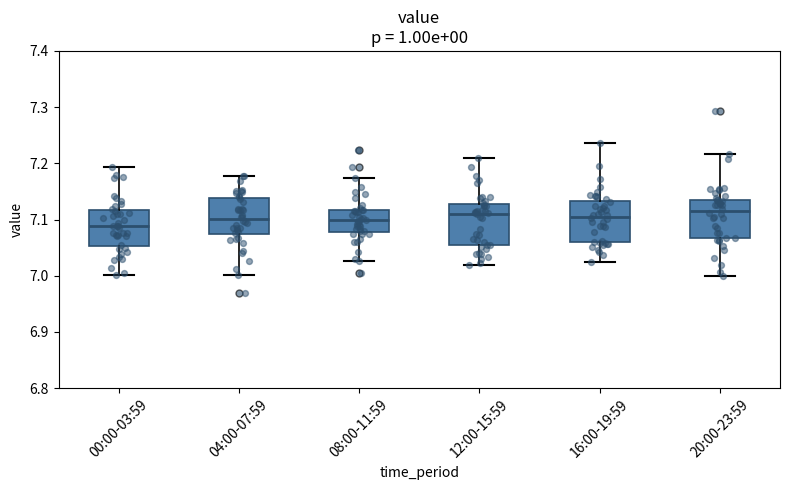

Reading left to right, read every box against the y-axis: the position of its median line, the range the box covers, and the ends of its whiskers. The values are not printed on the chart, so give them approximately, as read against the axis.

00:00-03:59: median 7.09, box 7.05 to 7.12, whiskers 7.00 to 7.19
04:00-07:59: median 7.10, box 7.07 to 7.14, whiskers 7.00 to 7.18
08:00-11:59: median 7.10, box 7.08 to 7.12, whiskers 7.03 to 7.17
12:00-15:59: median 7.11, box 7.05 to 7.13, whiskers 7.02 to 7.21
16:00-19:59: median 7.11, box 7.06 to 7.13, whiskers 7.02 to 7.24
20:00-23:59: median 7.11, box 7.07 to 7.14, whiskers 7.00 to 7.22